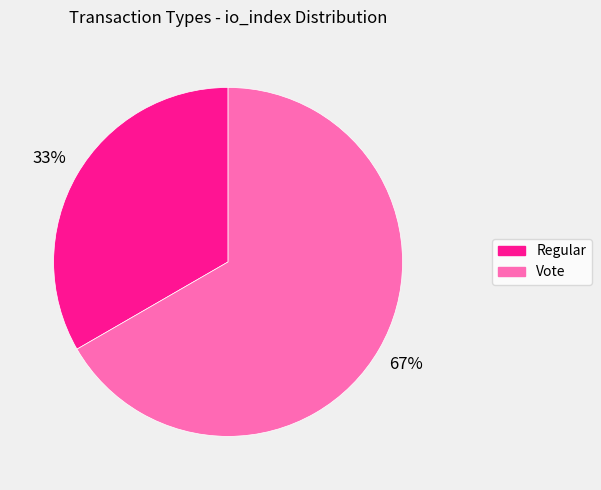

To the nearest percent, what is the combined percentage of Regular and Vote?

100%